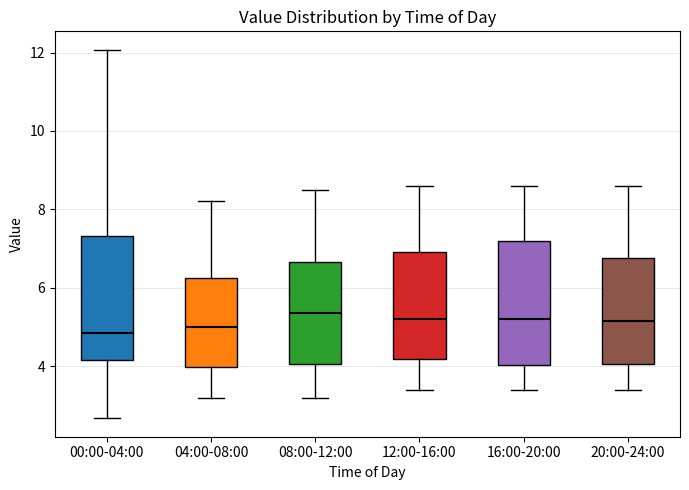

Reading left to right, read every box against the y-axis: the position of its median line, the range the box covers, and the ends of its whiskers. The values are not printed on the chart, so give them approximately, as read against the axis.

00:00-04:00: median 4.8, box 4.2 to 7.4, whiskers 2.6 to 12.0
04:00-08:00: median 5.0, box 4.0 to 6.2, whiskers 3.2 to 8.2
08:00-12:00: median 5.4, box 4.0 to 6.6, whiskers 3.2 to 8.6
12:00-16:00: median 5.2, box 4.2 to 7.0, whiskers 3.4 to 8.6
16:00-20:00: median 5.2, box 4.0 to 7.2, whiskers 3.4 to 8.6
20:00-24:00: median 5.2, box 4.0 to 6.8, whiskers 3.4 to 8.6